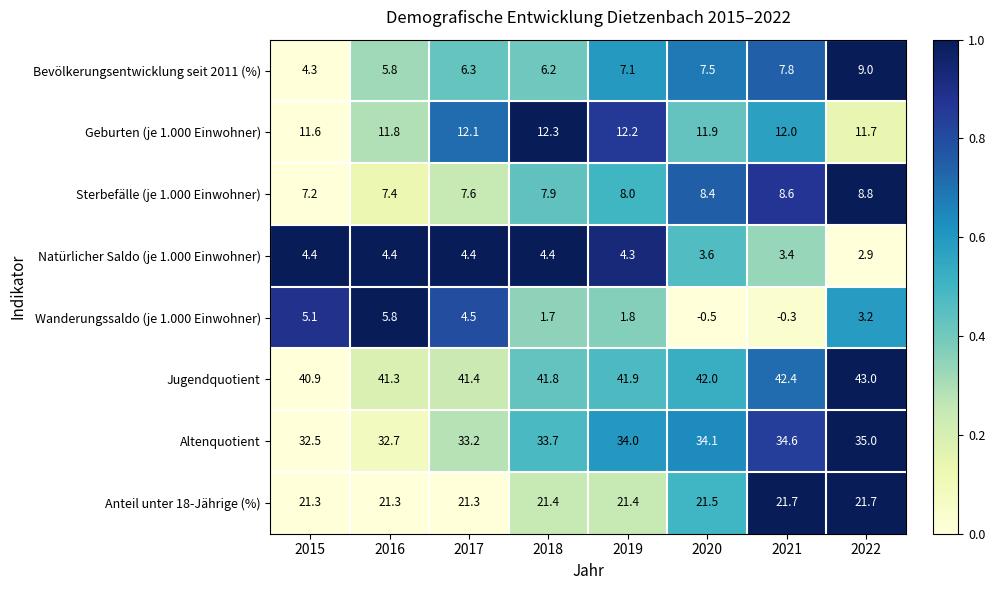

At how many categories does at least one series exceed 0?

8